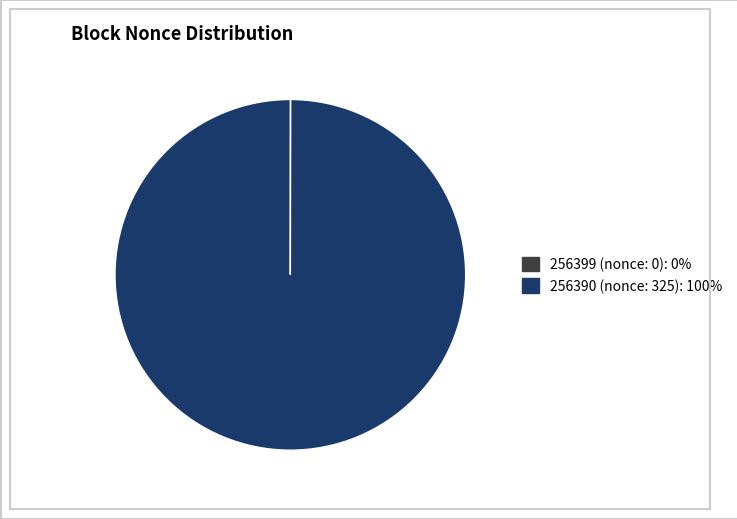

Does 256390 represent more than half of the total?

Yes